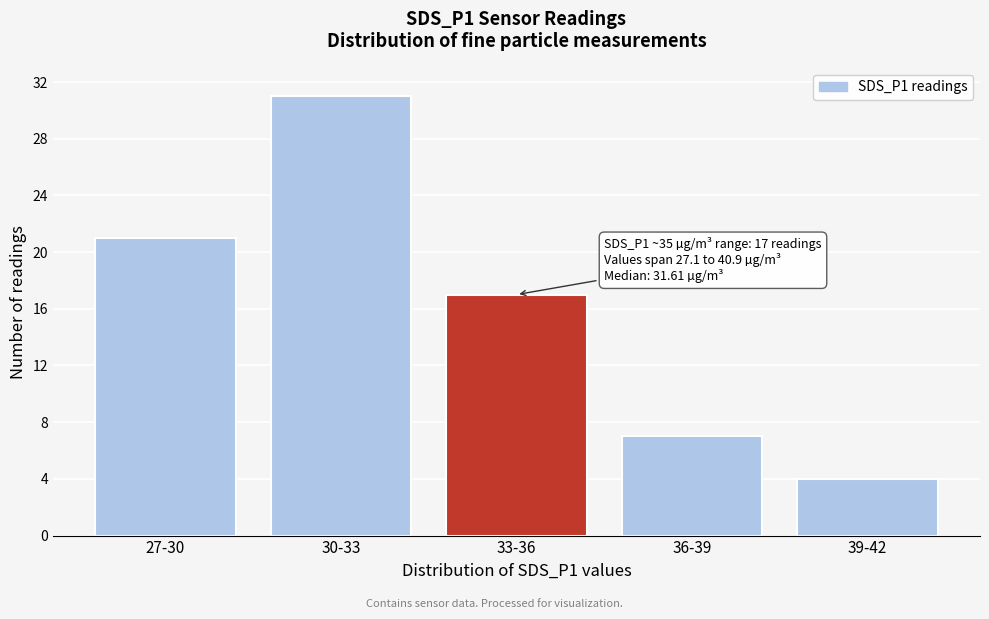

Reading left to right, list all the values displayed in this chart.

27-30=21	30-33=31	33-36=17	36-39=7	39-42=4